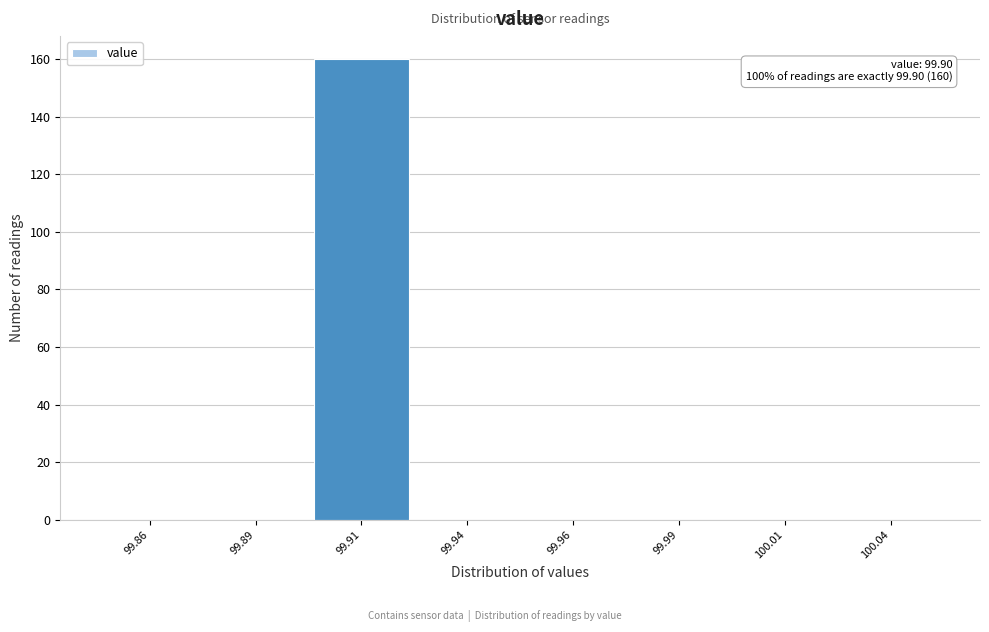

Reading left to right, extract all data points from this chart.

99.86=0	99.89=0	99.91=160	99.94=0	99.96=0	99.99=0	100.01=0	100.04=0